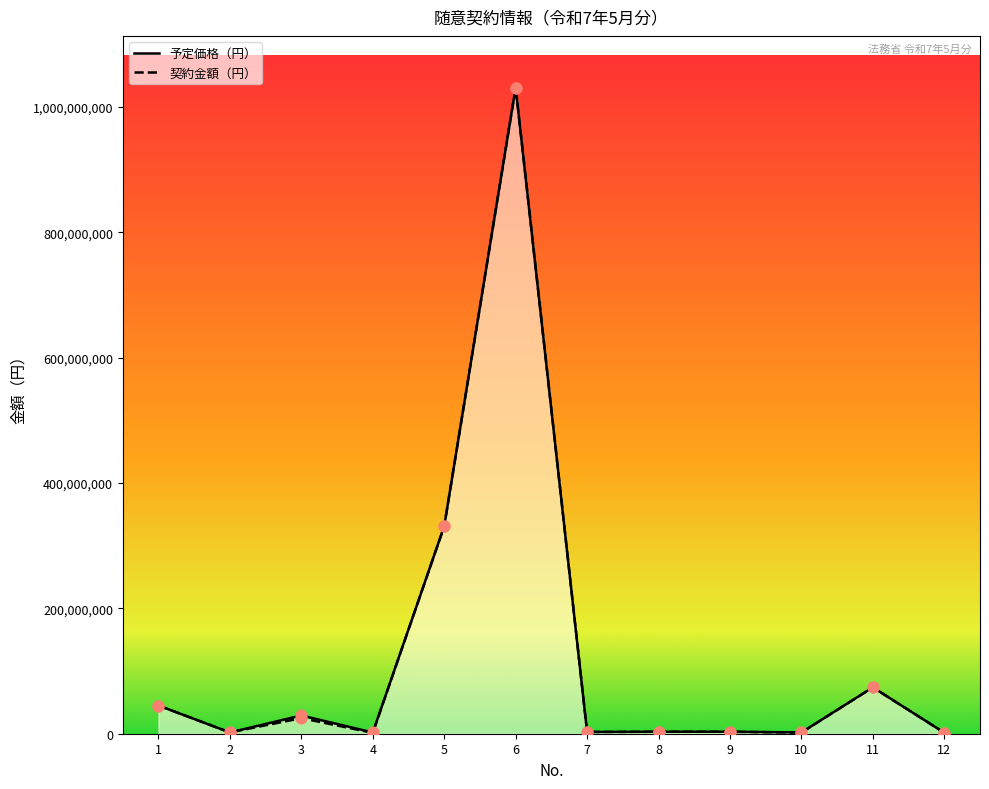

At how many categories does at least one series exceed 724089095?

1